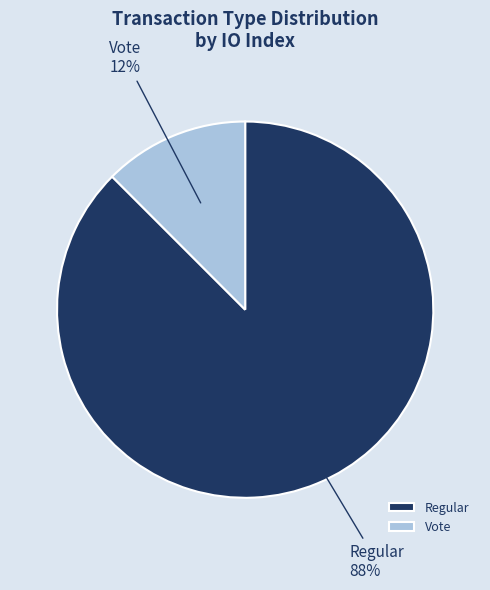

To the nearest percent, what is the combined percentage of Regular and Vote?

100%